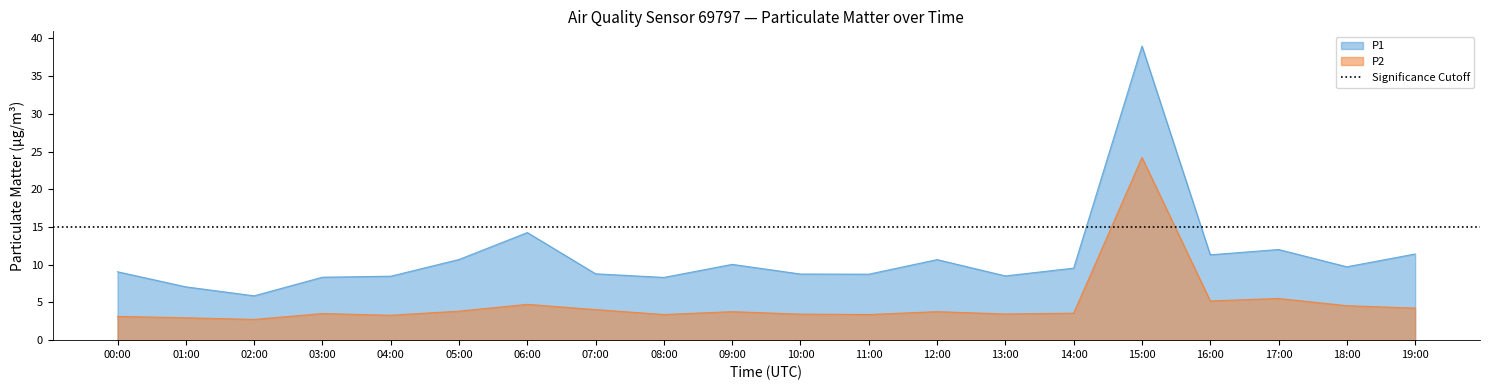

True or false: P2 has more than 0 points higher than both neighbors.

True